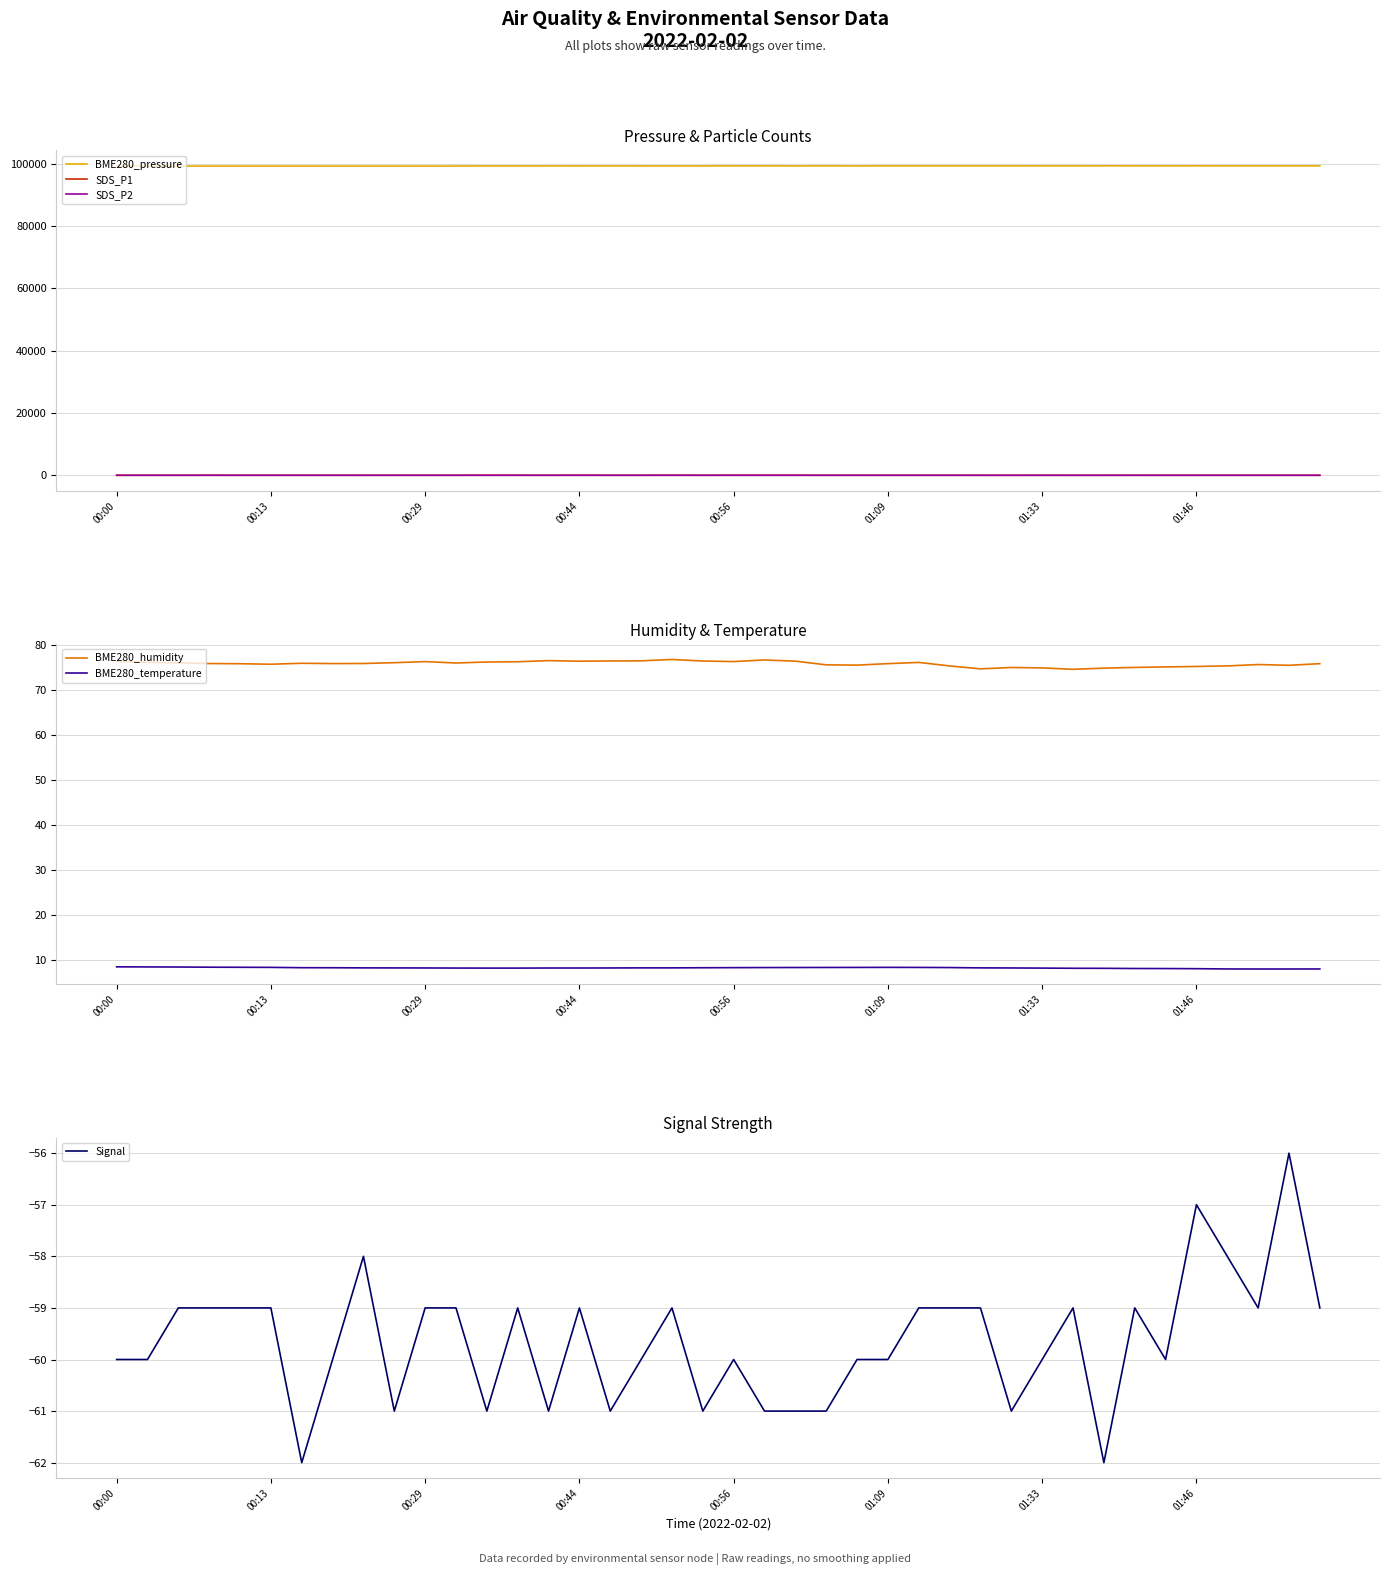

True or false: SDS_P1 and BME280_pressure intersect in this chart.

False